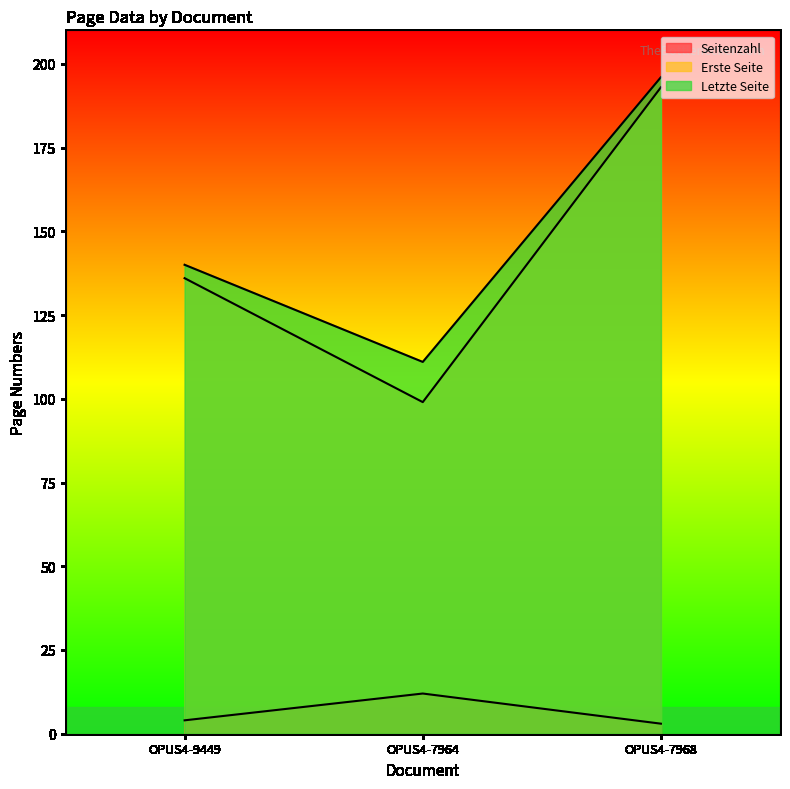

What is the maximum value for Seitenzahl?

12